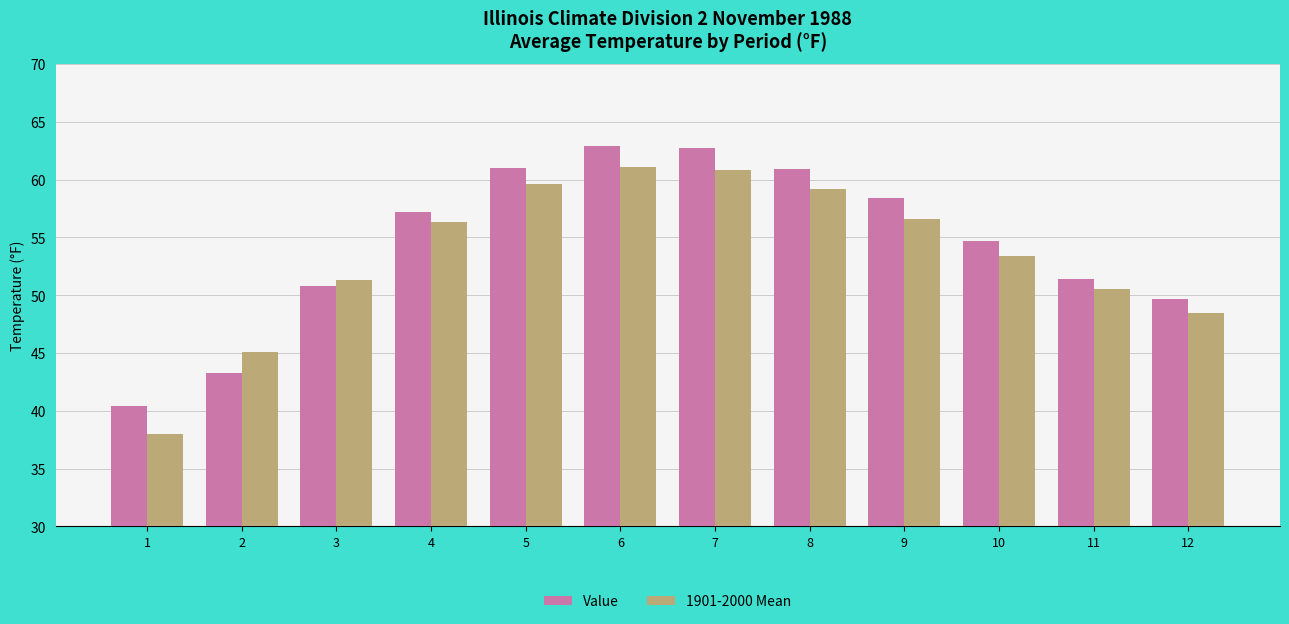

What is the greatest value displayed?

62.9